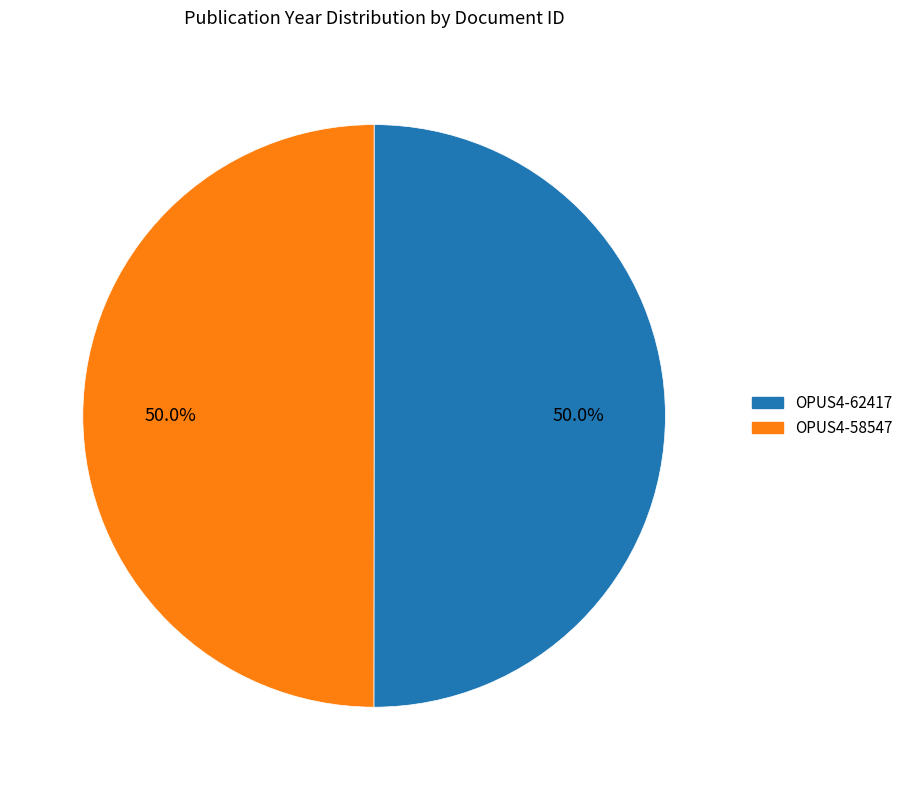

Combined, do OPUS4-58547 and OPUS4-62417 account for over 50%?

Yes